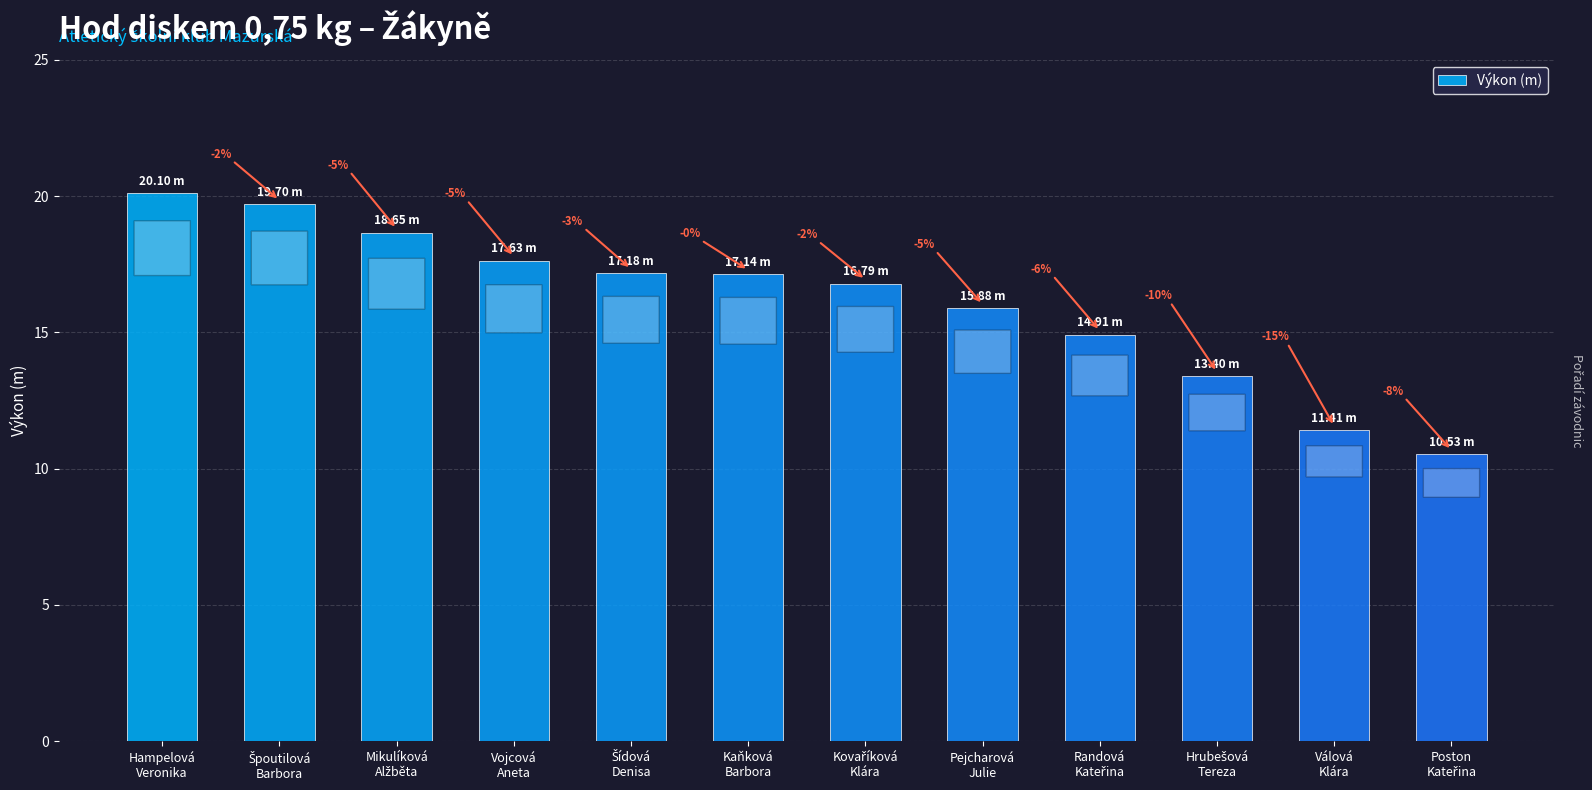

What is the smallest value displayed?

10.5